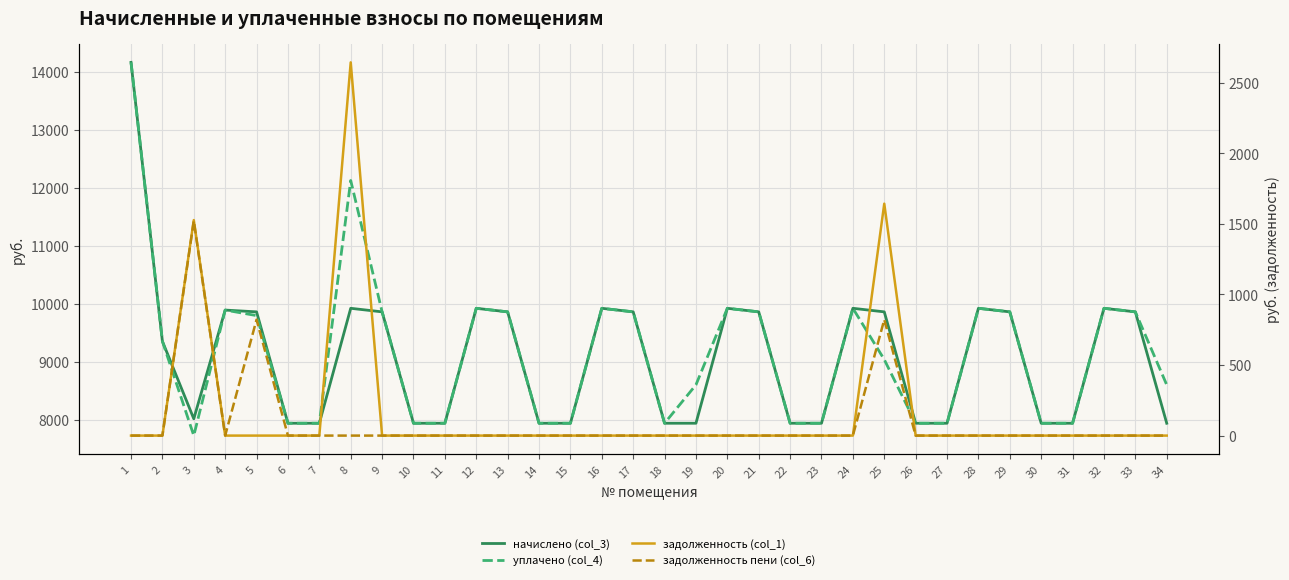

Reading left to right, what are all the values shown in this chart?

начислено (col_3): 1=14161.9	2=9354.2	3=8017.9	4=9891.8	5=9861.1	6=7941.1	7=7941.1	8=9922.6	9=9861.1	10=7941.1	11=7941.1	12=9922.6	13=9861.1	14=7941.1	15=7941.1	16=9922.6	17=9861.1	18=7941.1	19=7941.1	20=9922.6	21=9861.1	22=7941.2	23=7941.1	24=9922.6	25=9861.1	26=7941.1	27=7941.1	28=9922.6	29=9861.1	30=7941.1	31=7941.1	32=9922.6	33=9861.1	34=7941.1
уплачено (col_4): 1=14161.9	2=9354.2	3=7728.2	4=9891.8	5=9796.9	6=7941.1	7=7941.1	8=12125.6	9=9861.1	10=7941.1	11=7941.1	12=9922.6	13=9861.1	14=7941.1	15=7941.1	16=9922.6	17=9861.1	18=7941.1	19=8602.9	20=9922.6	21=9861.1	22=7941.2	23=7941.1	24=9922.6	25=9039.4	26=7941.1	27=7941.1	28=9922.6	29=9861.1	30=7941.1	31=7941.1	32=9922.6	33=9861.1	34=8602.9
задолженность (col_1): 1=0.0	2=0.0	3=1527.2	4=0.0	5=0.0	6=0.0	7=0.0	8=2645.0	9=0.0	10=0.0	11=0.0	12=0.0	13=0.0	14=0.0	15=0.0	16=0.0	17=0.0	18=0.0	19=0.0	20=0.0	21=0.0	22=0.0	23=0.0	24=0.0	25=1643.5	26=0.0	27=0.0	28=0.0	29=0.0	30=0.0	31=0.0	32=0.0	33=0.0	34=0.0
задолженность пени (col_6): 1=0.0	2=0.0	3=1521.7	4=0.0	5=821.8	6=0.0	7=0.0	8=0.0	9=0.0	10=0.0	11=0.0	12=0.0	13=0.0	14=0.0	15=0.0	16=0.0	17=0.0	18=0.0	19=0.0	20=0.0	21=0.0	22=0.0	23=0.0	24=0.0	25=821.8	26=0.0	27=0.0	28=0.0	29=0.0	30=0.0	31=0.0	32=0.0	33=0.0	34=0.0